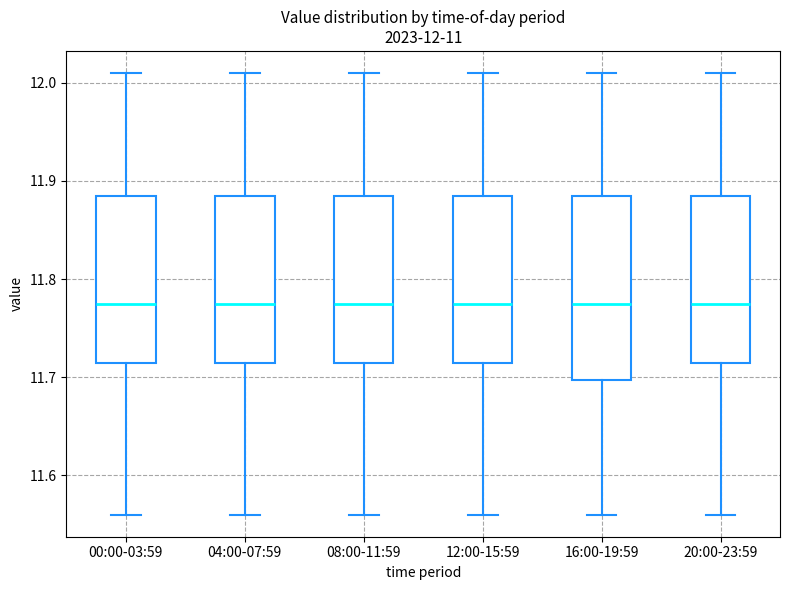

Comparing the boxes themselves (not the whiskers), which one is the tallest?

16:00-19:59